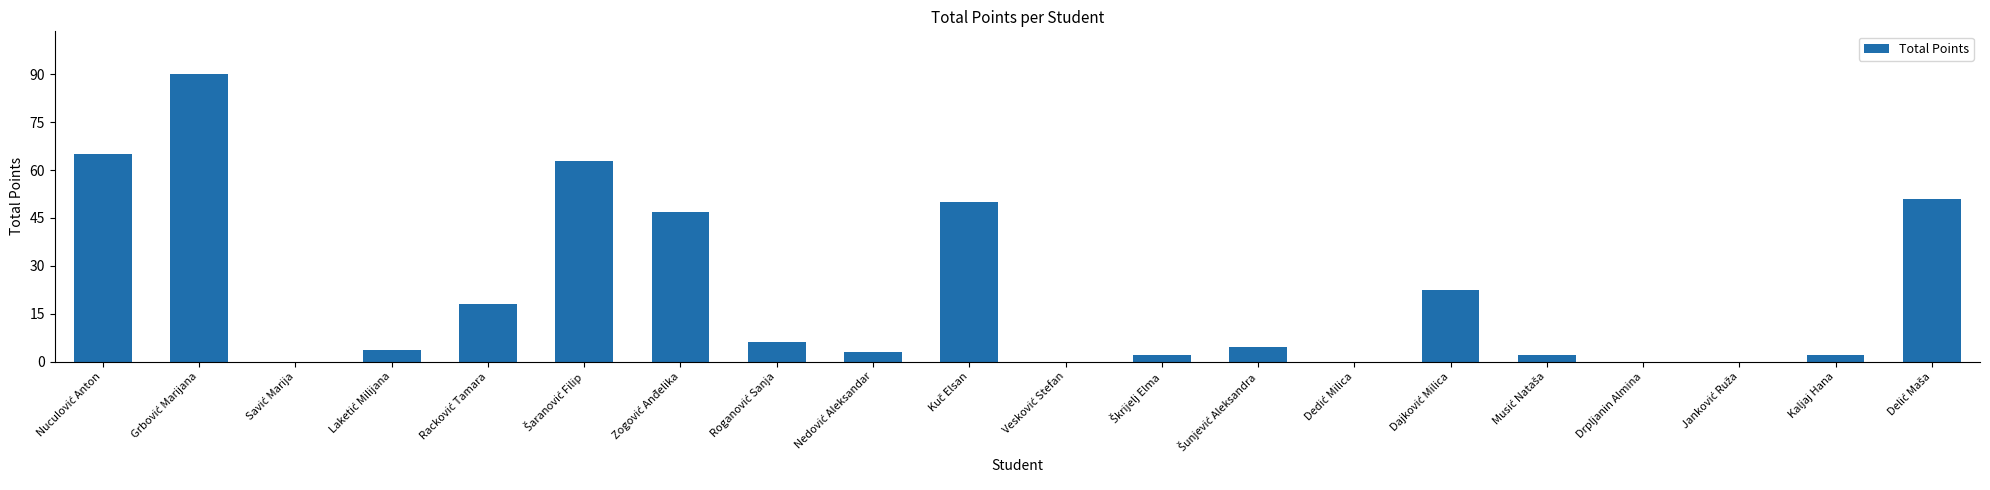

What is the sum of all values?

429.5